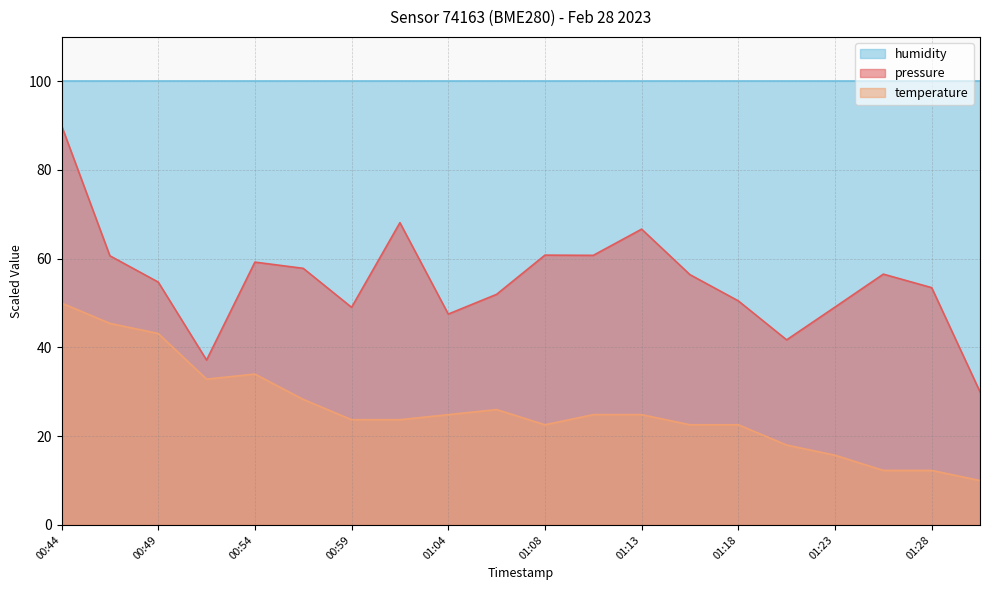

Which series changed the most between 00:51 and 01:28?

temperature